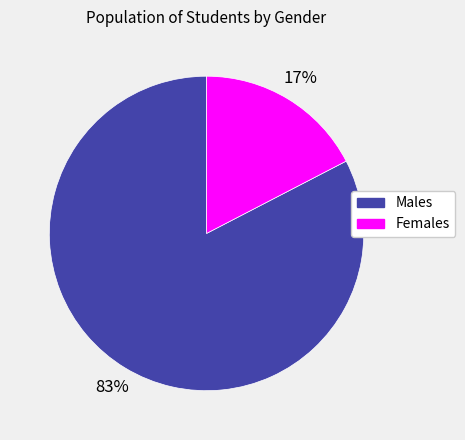

How many slices are in this pie chart?

2